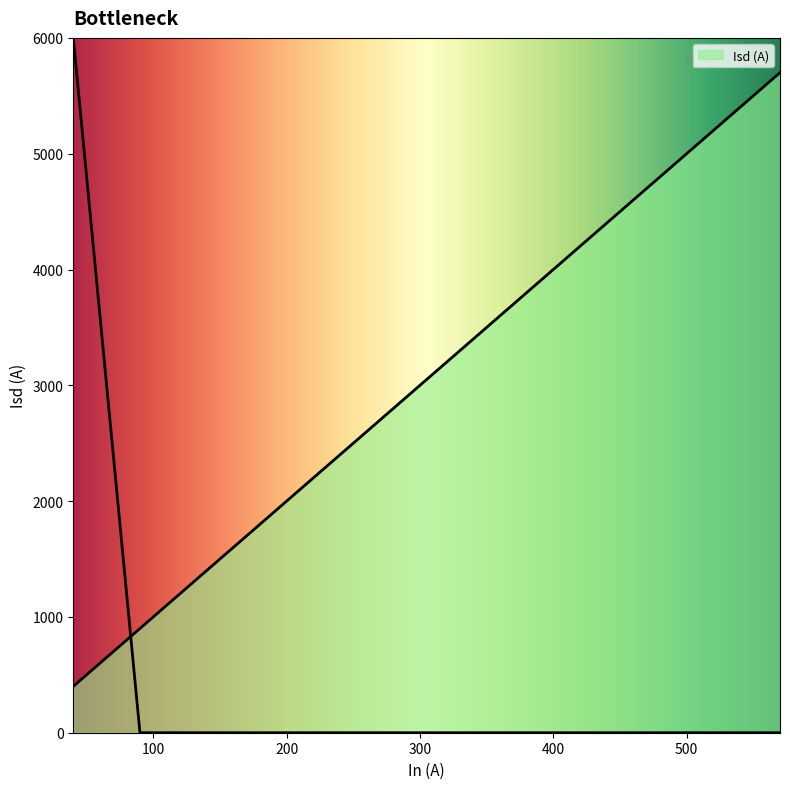

What is the sum of the values at 430 and 125?

5550